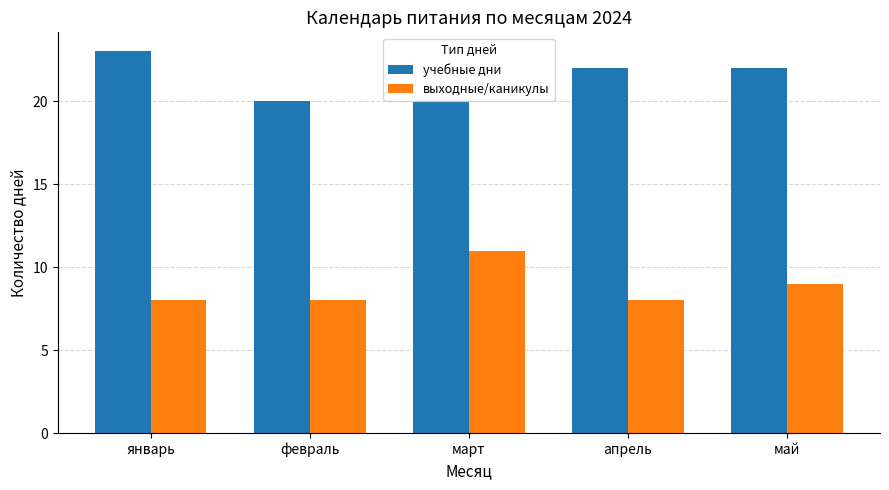

At how many categories does at least one series exceed 8?

5